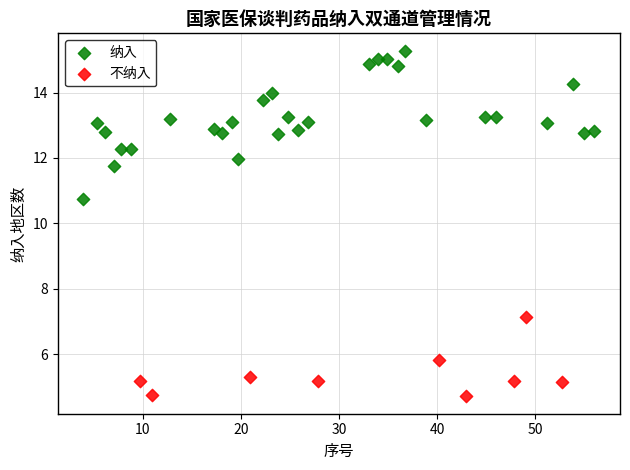

Which series has the widest spread of Y values?

纳入